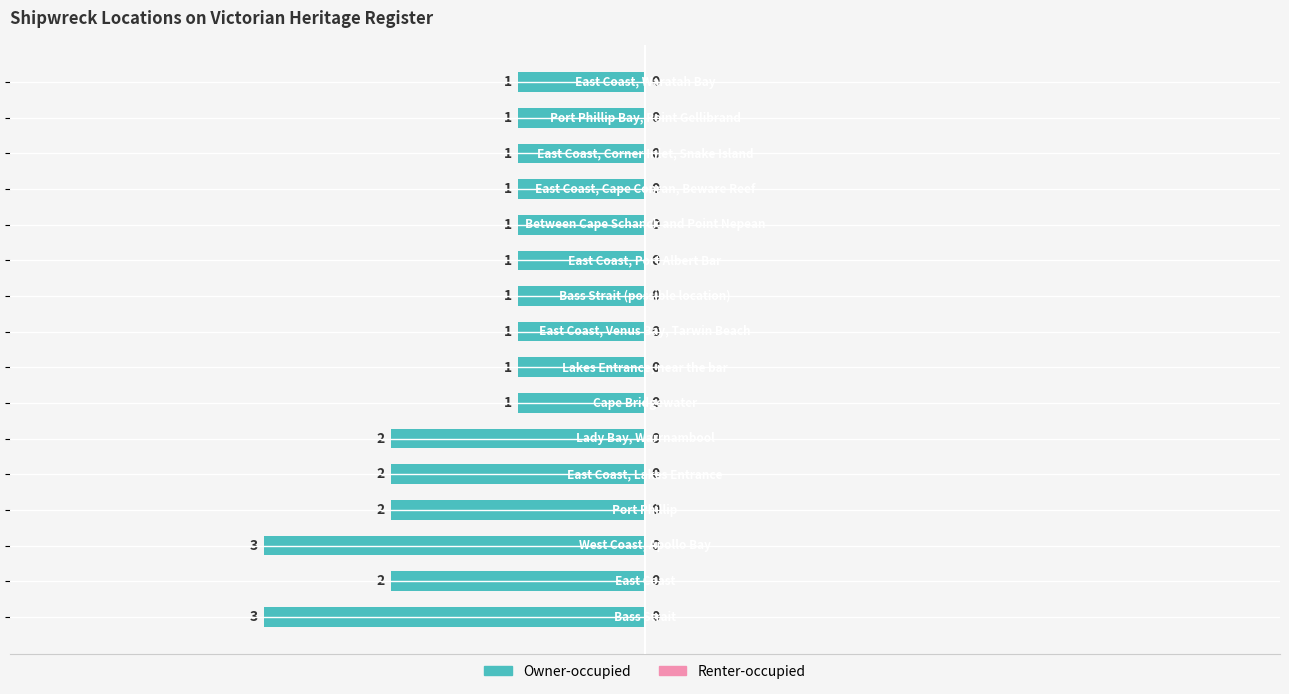

Does the chart contain stacked bars?

No